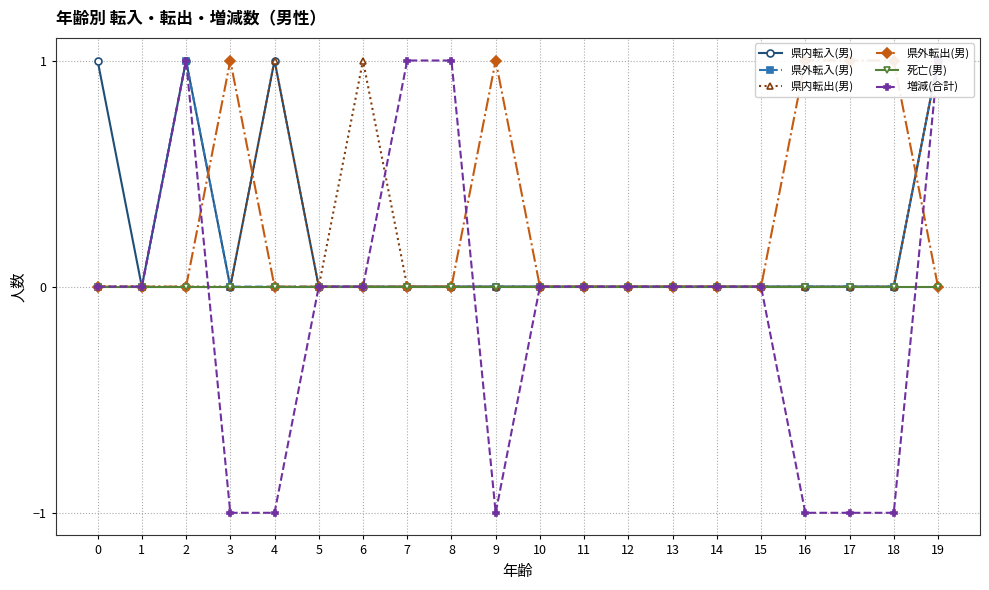

Is it true that 県外転入(男) equals 1 at 18?

False